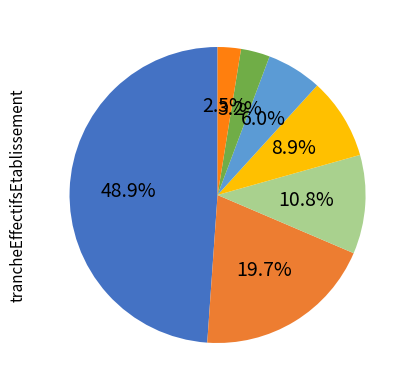

Rank the categories by value from highest to lowest.

NN, , 01, 03, 02, 11, 00